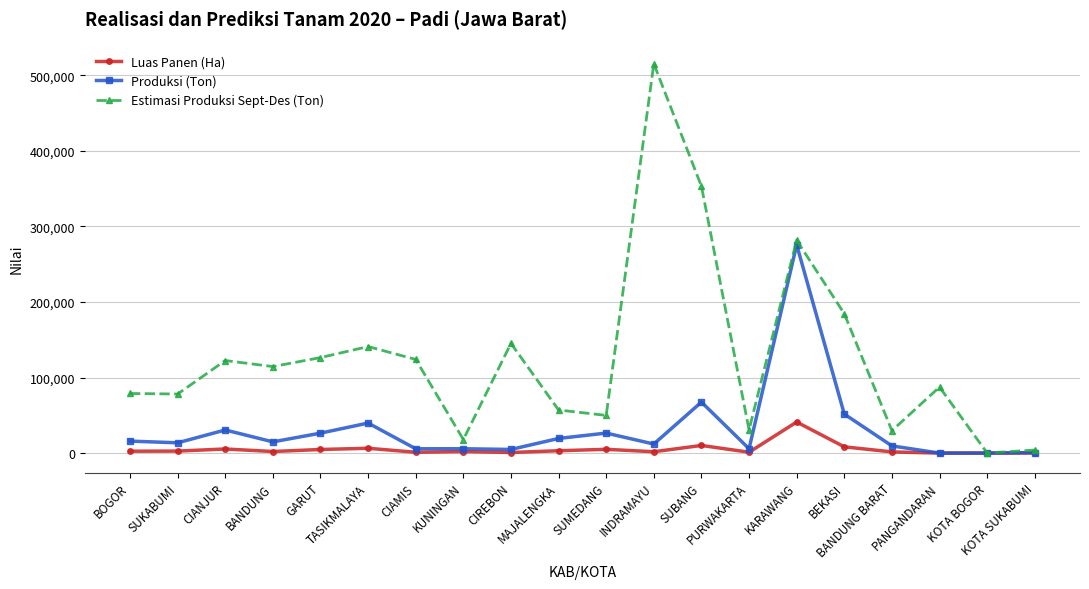

What is the highest value of the Estimasi Produksi Sept-Des (Ton) series?

515237.5